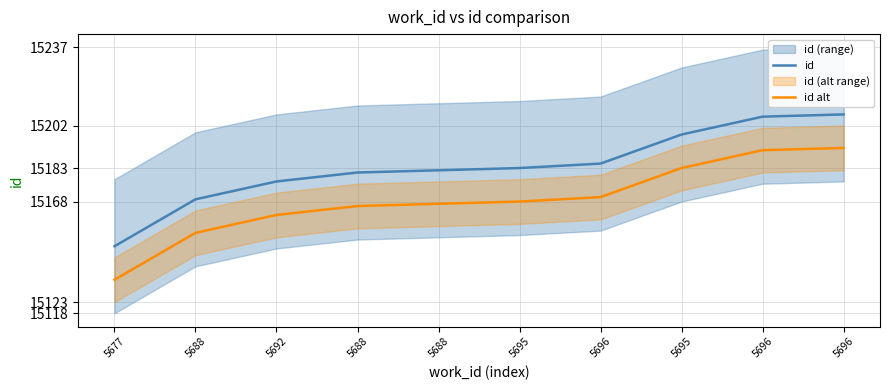

Rank the categories by id alt value from highest to lowest.

5696, 5696, 5695, 5696, 5695, 5688, 5688, 5692, 5688, 5677